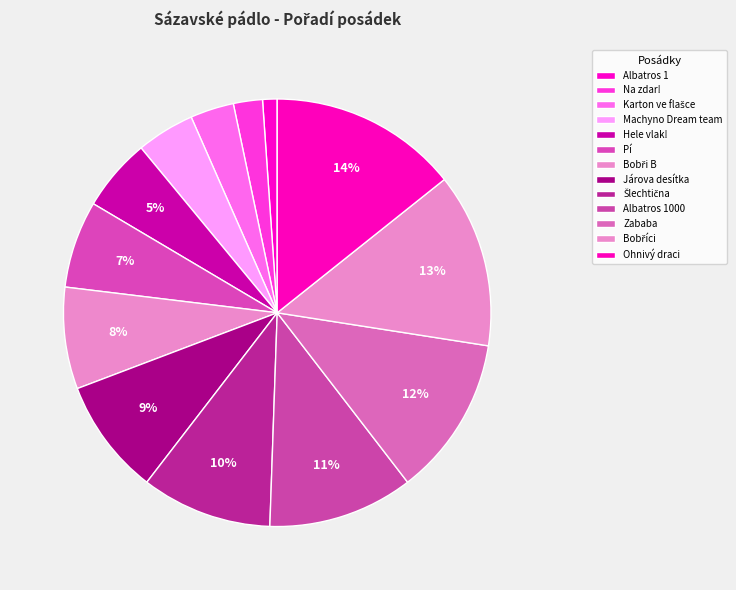

How many slices are in this pie chart?

13